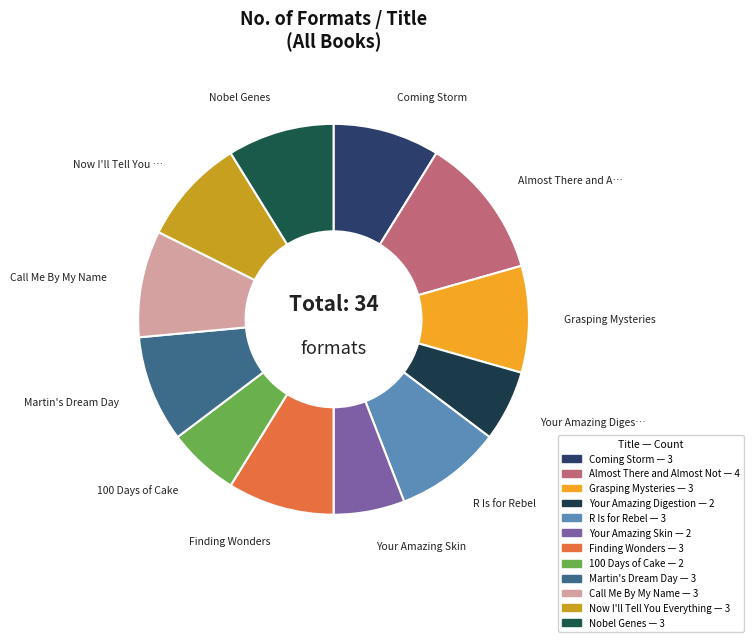

Count the number of slices in the pie.

12